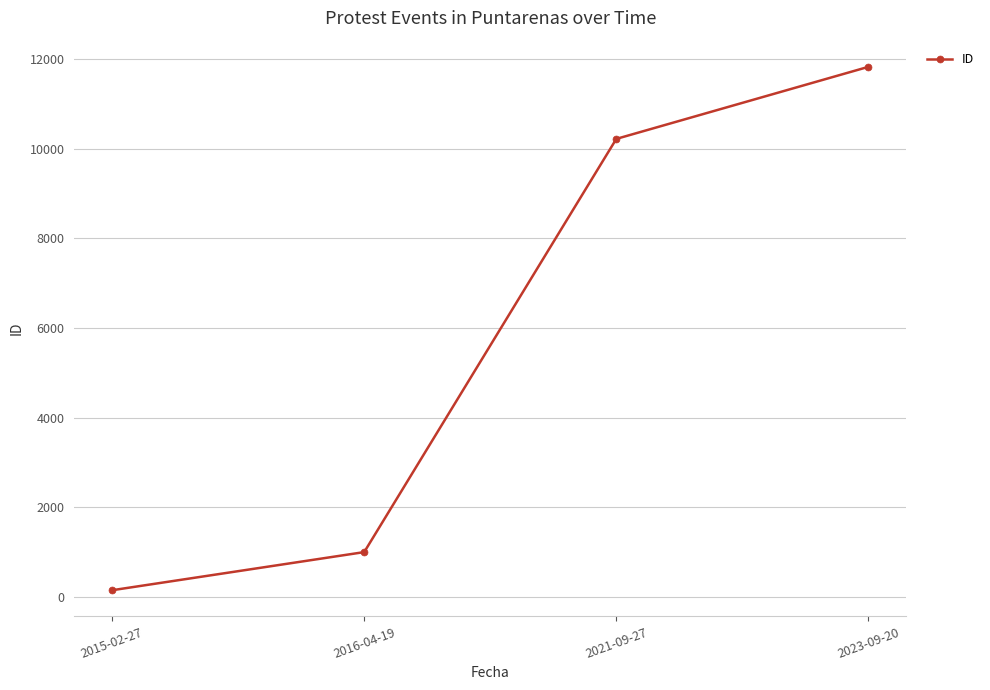

What is the value of the 1st point from the left?

146